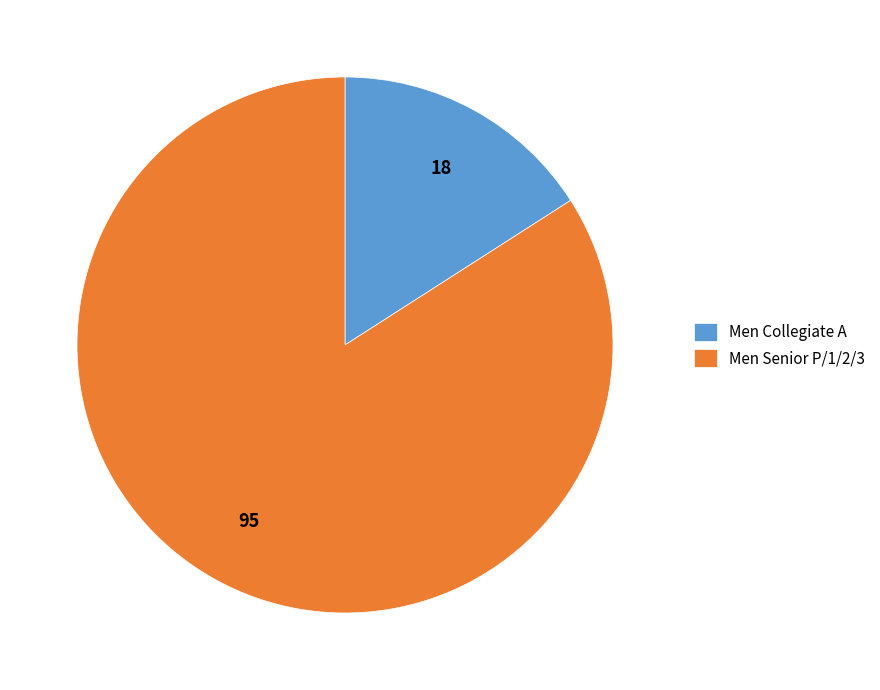

How many segments does this pie chart have?

2